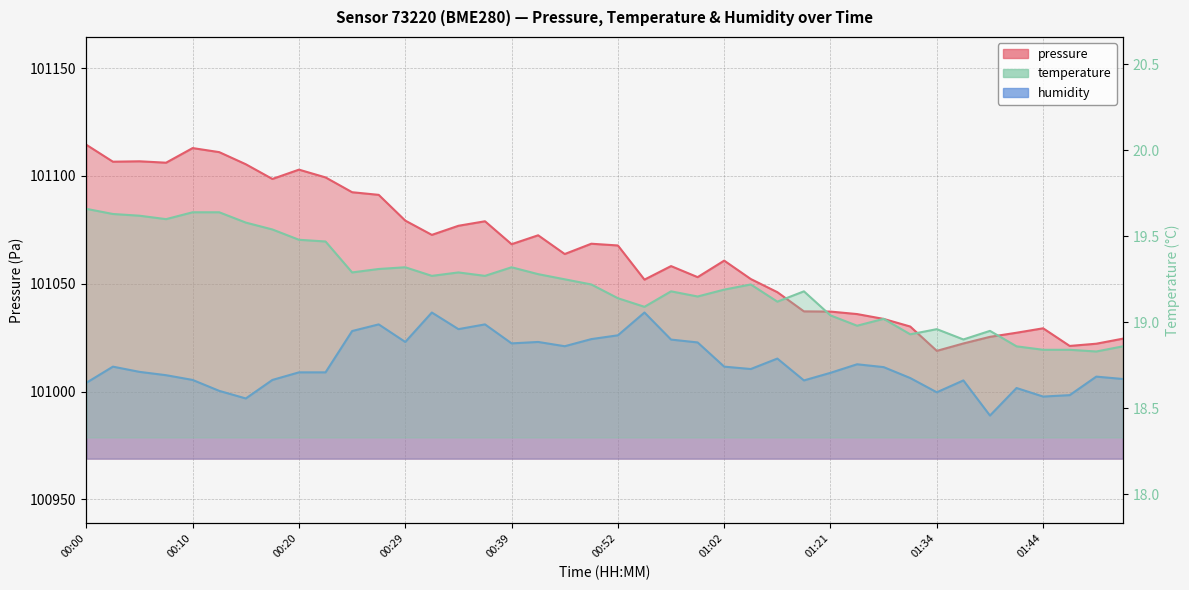

How many series are shown in this chart?

3